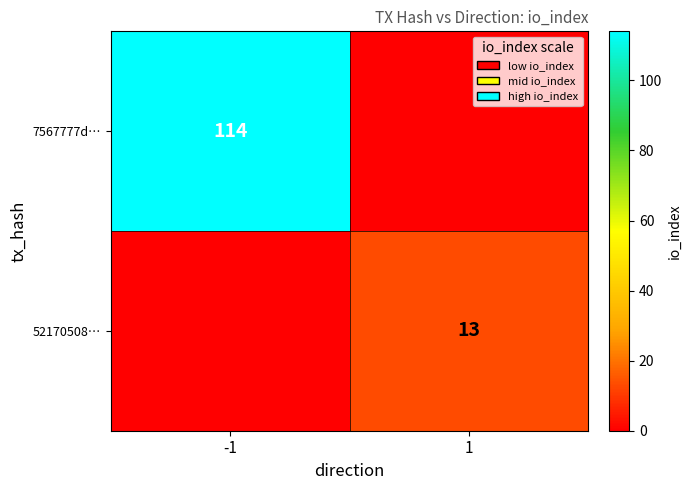

The 52170508… series shows 13 at 1. True or false?

True